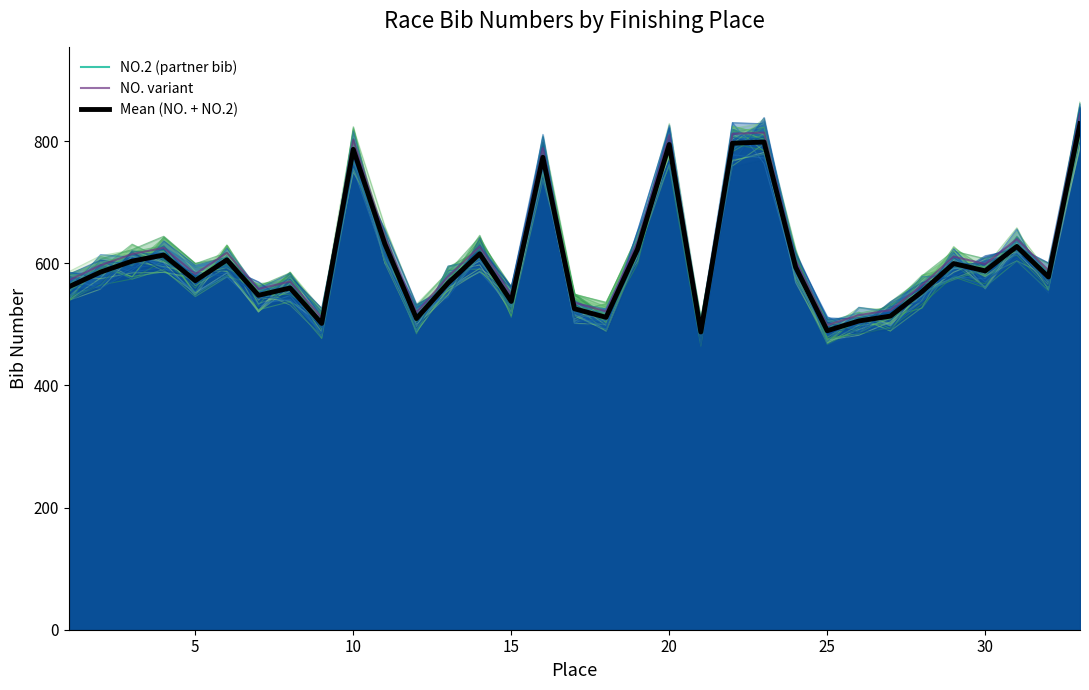

Count the number of categories in the chart.

33